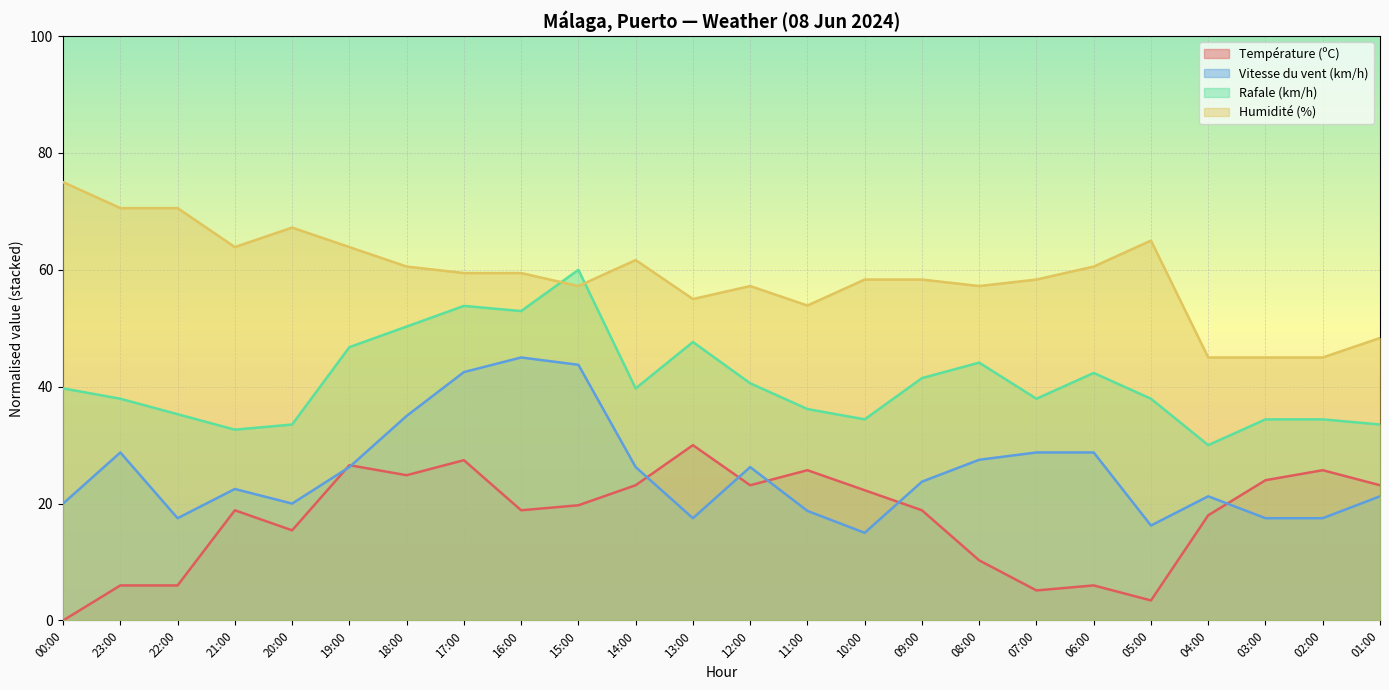

Which series has the largest total across all categories?

Humidité (%)